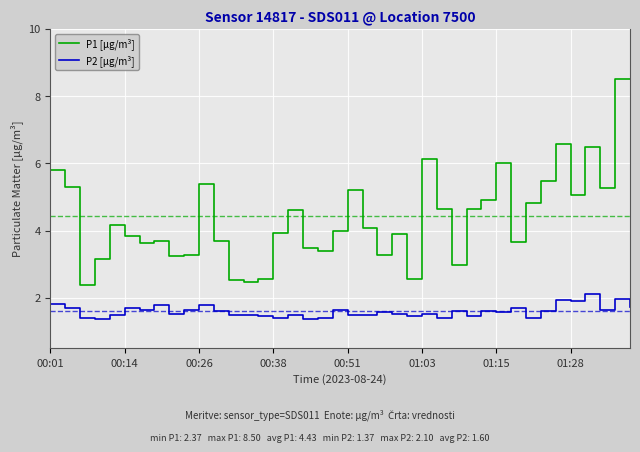

Does the chart display data point markers on the line(s)?

No